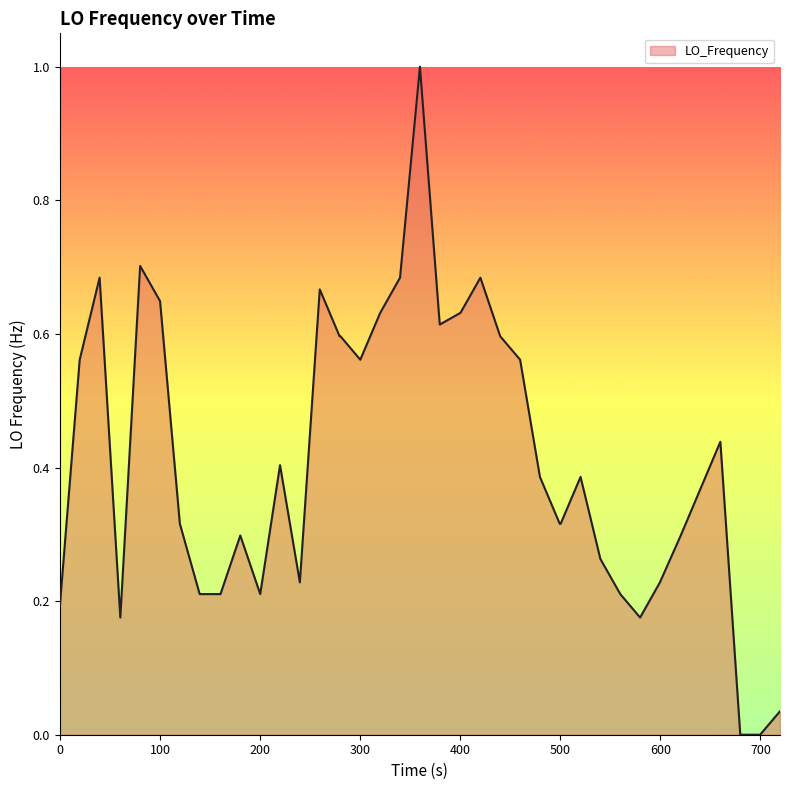

What is the difference between the maximum and minimum values?

1.0